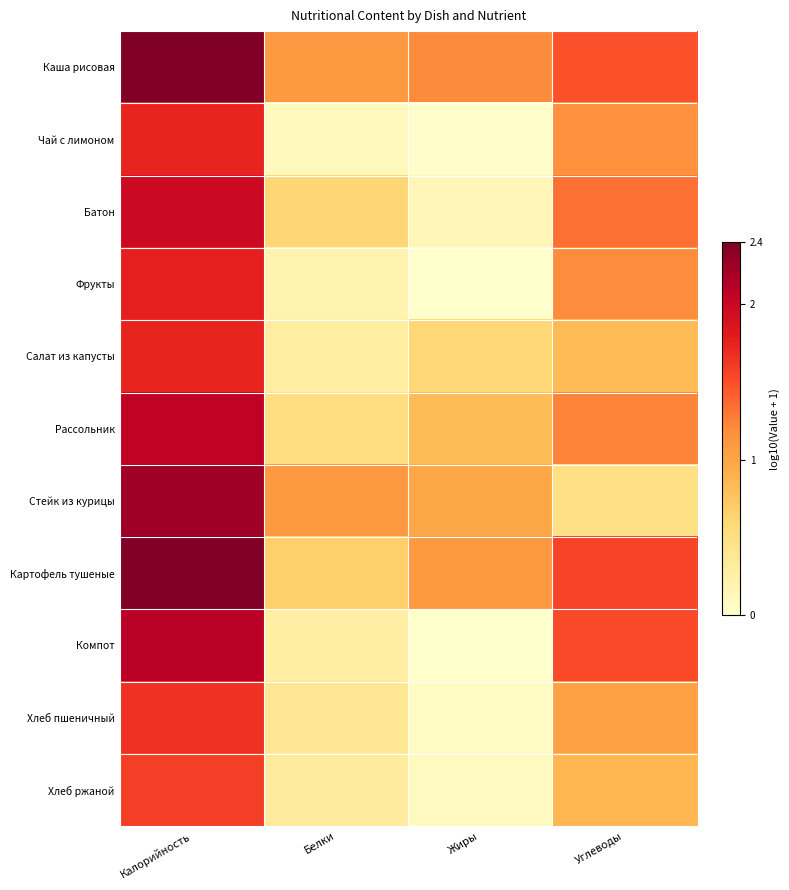

Reading left to right, what are all the values shown in this chart?

Каша рисовая: Калорийность=2.4	Белки=1.1	Жиры=1.2	Углеводы=1.5
Чай с лимоном: Калорийность=1.7	Белки=0.1	Жиры=0.0	Углеводы=1.2
Батон: Калорийность=2.0	Белки=0.6	Жиры=0.1	Углеводы=1.3
Фрукты: Калорийность=1.8	Белки=0.2	Жиры=0.0	Углеводы=1.2
Салат из капусты: Калорийность=1.7	Белки=0.3	Жиры=0.6	Углеводы=0.8
Рассольник: Калорийность=2.1	Белки=0.5	Жиры=0.8	Углеводы=1.2
Стейк из курицы: Калорийность=2.2	Белки=1.1	Жиры=1.0	Углеводы=0.5
Картофель тушеные: Калорийность=2.4	Белки=0.7	Жиры=1.1	Углеводы=1.6
Компот: Калорийность=2.1	Белки=0.3	Жиры=0.0	Углеводы=1.5
Хлеб пшеничный: Калорийность=1.7	Белки=0.4	Жиры=0.1	Углеводы=1.0
Хлеб ржаной: Калорийность=1.6	Белки=0.3	Жиры=0.1	Углеводы=0.9